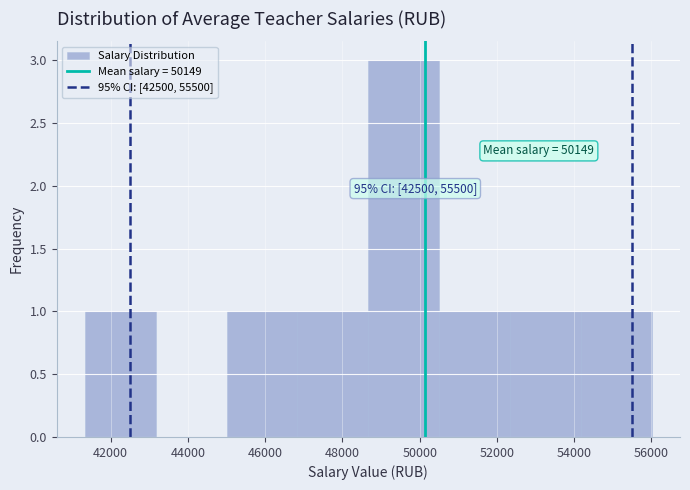

Over which range of the x-axis is the bar tallest?

48600 to 50600